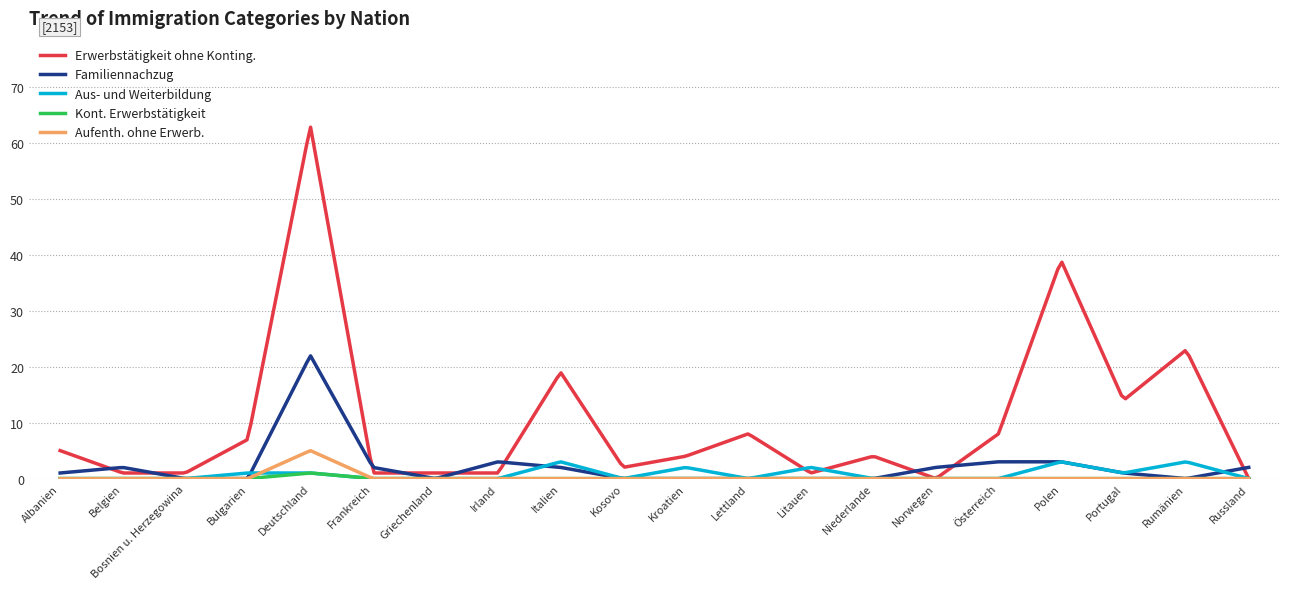

Which series has the largest total across all categories?

Erwerbstätigkeit ohne Konting.